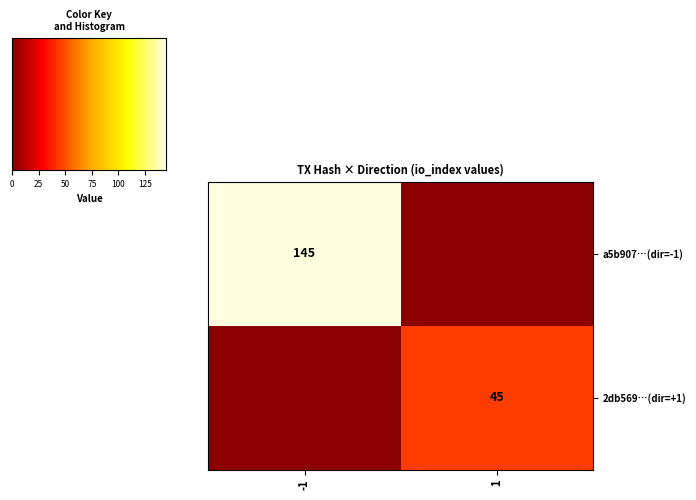

True or false: 2db569…(dir=+1) has a value of 45 at 1.

True